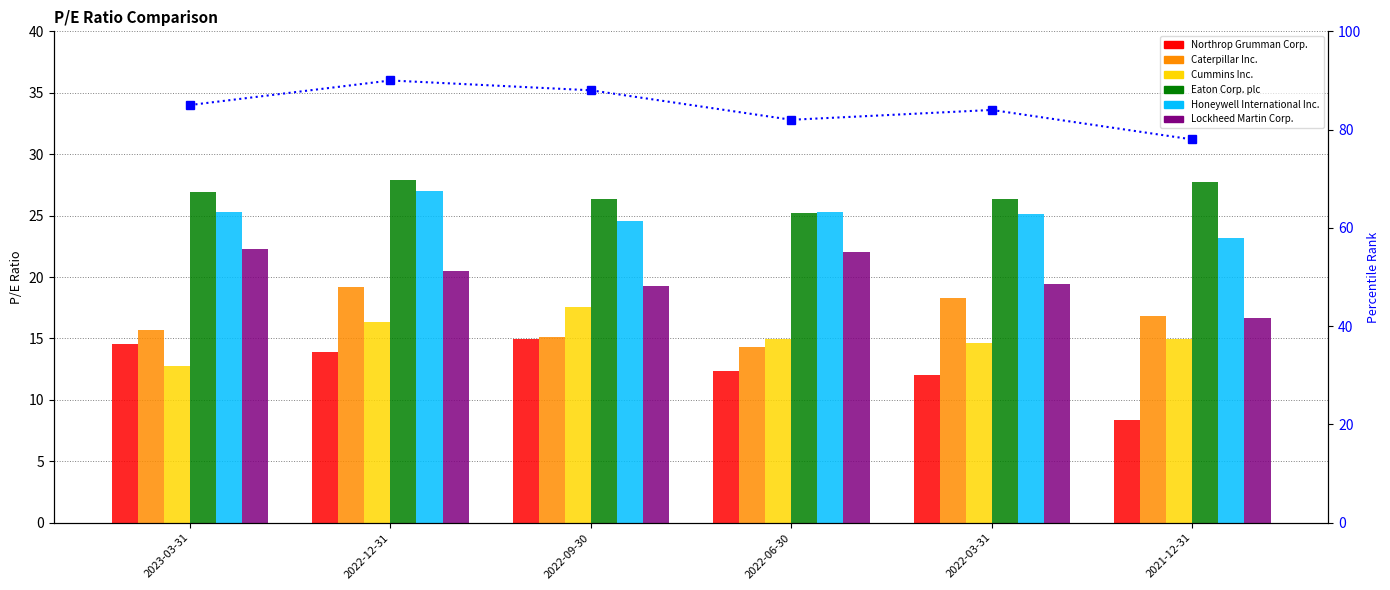

Which series has the largest range (max minus min)?

Northrop Grumman Corp.